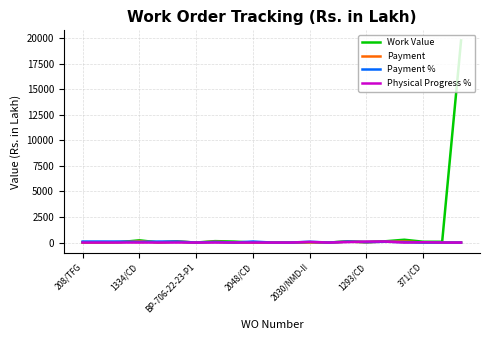

What are all the series names shown in the legend?

Work Value, Payment, Payment %, Physical Progress %